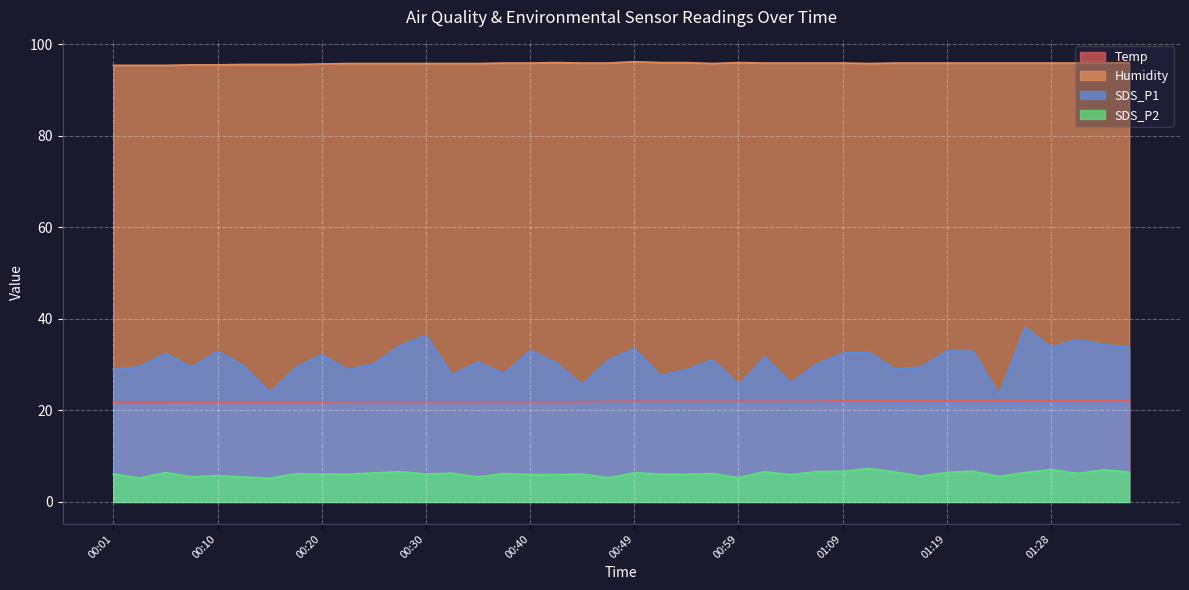

What is the label of the 28th point from the left?

01:07